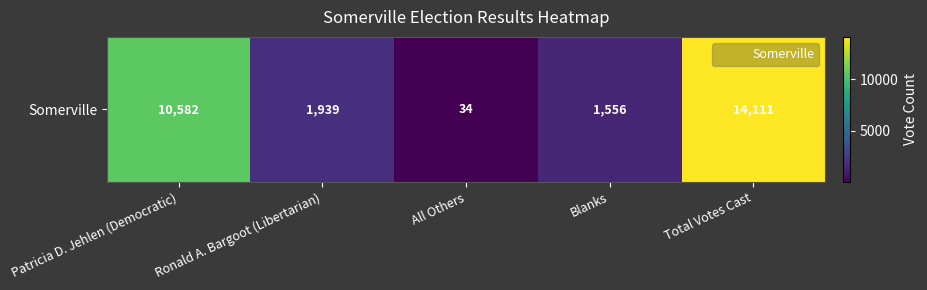

Reading left to right, what are all the values shown in this chart?

10582	1939	34	1556	14111